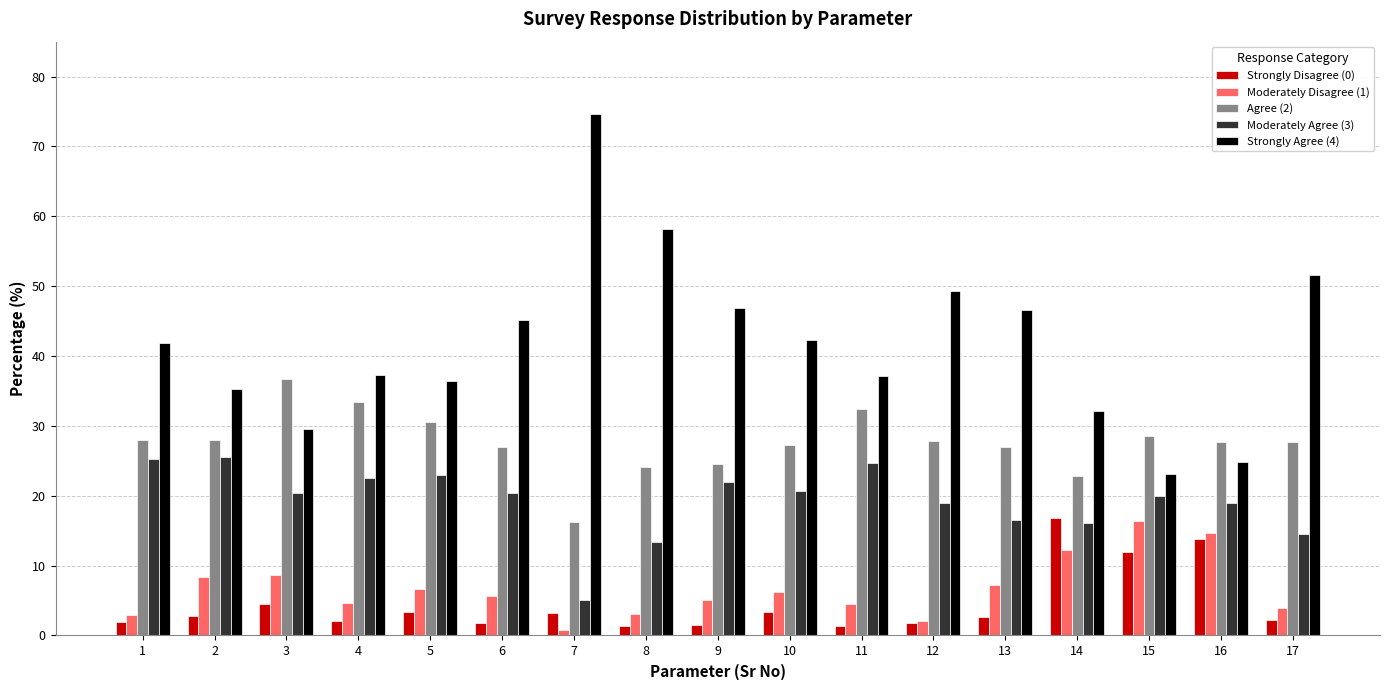

At 2, list the series in order from smallest to largest.

Strongly Disagree (0), Moderately Disagree (1), Moderately Agree (3), Agree (2), Strongly Agree (4)